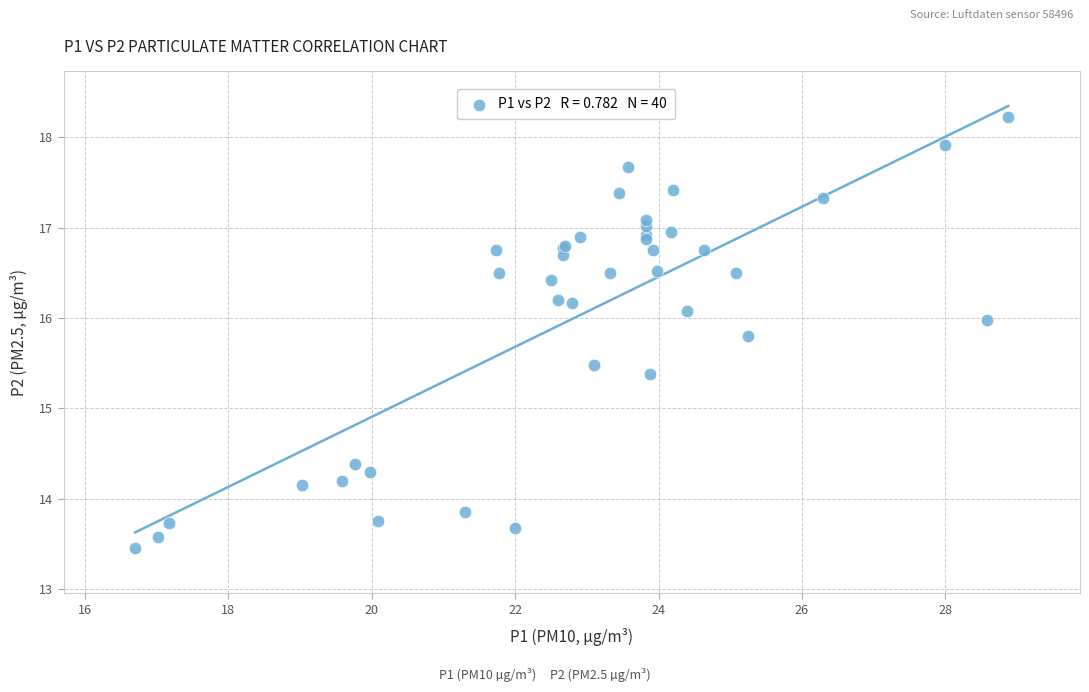

What Y value in the scatter plot is closest to 15?

15.4